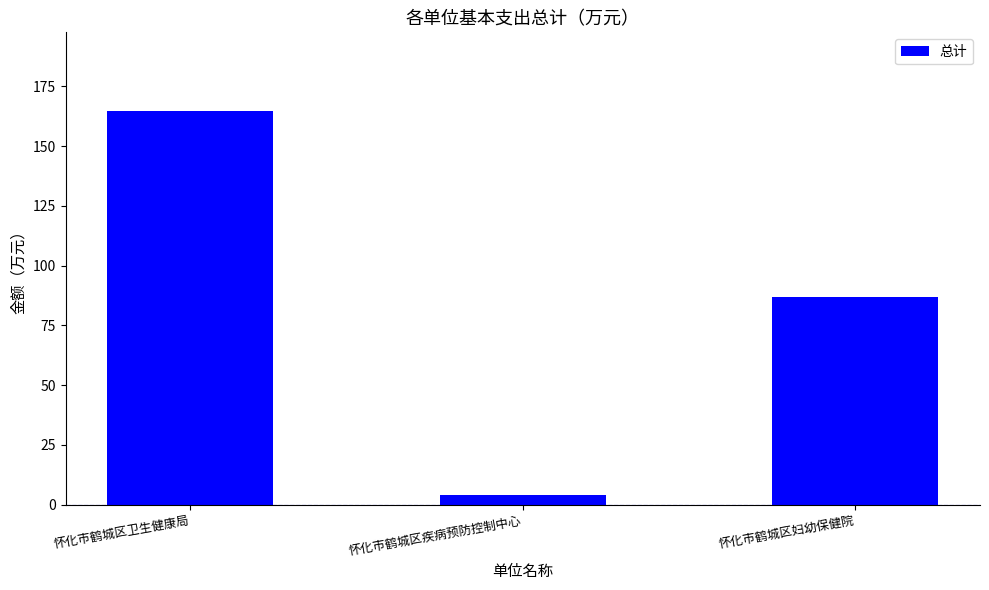

At which category does the chart reach its peak across all series?

怀化市鹤城区卫生健康局